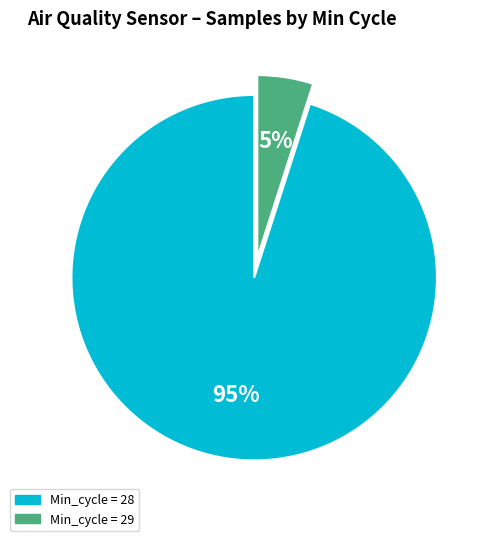

To the nearest percent, what portion does Min_cycle = 29 represent?

5%